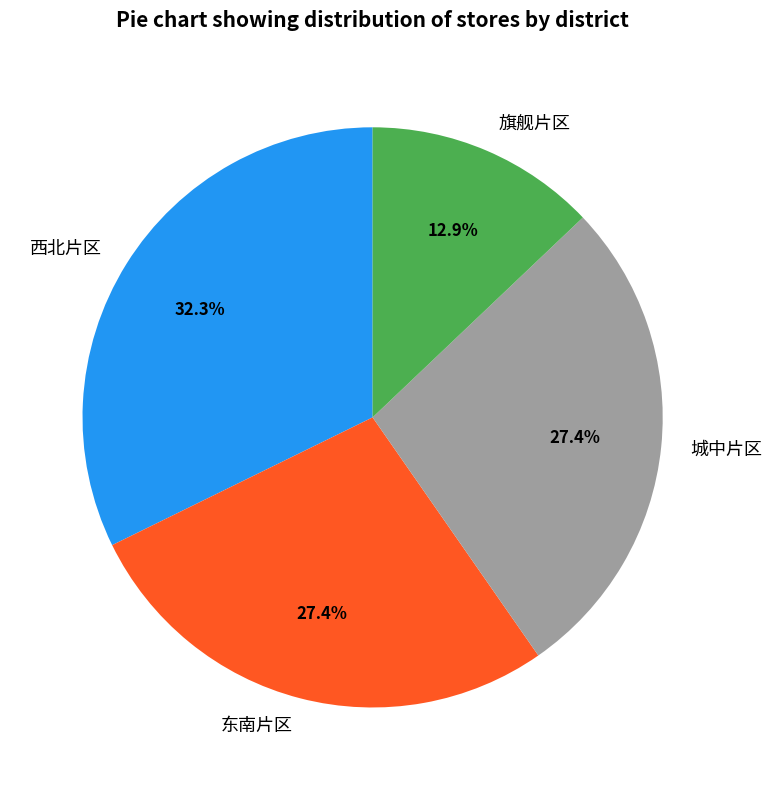

Is there any slice that represents more than half of the pie?

No